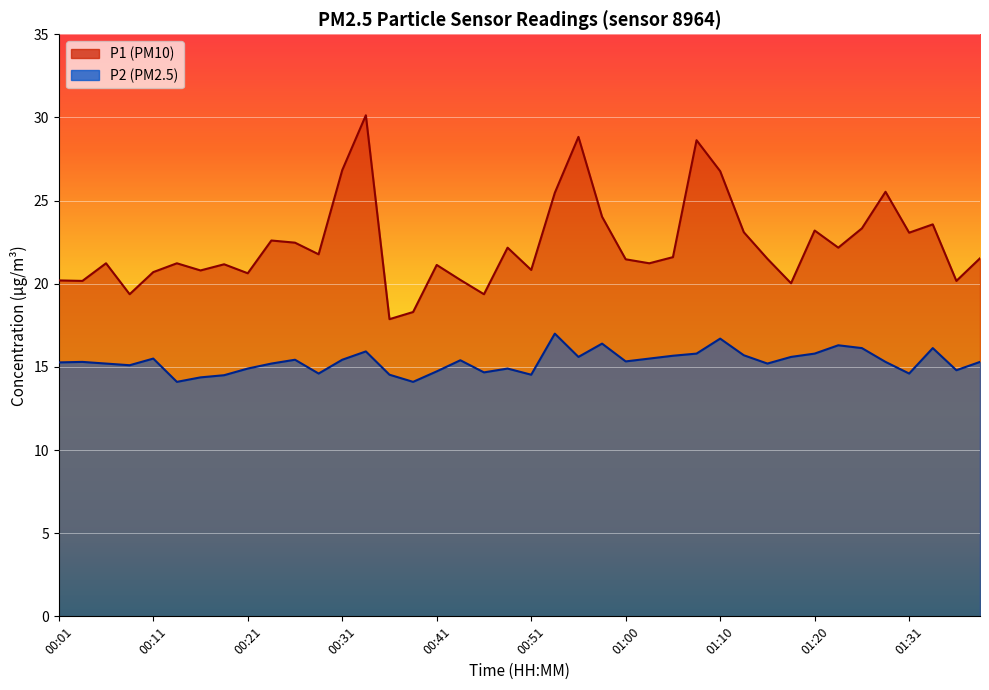

What is the average value of the P1 series?

22.4